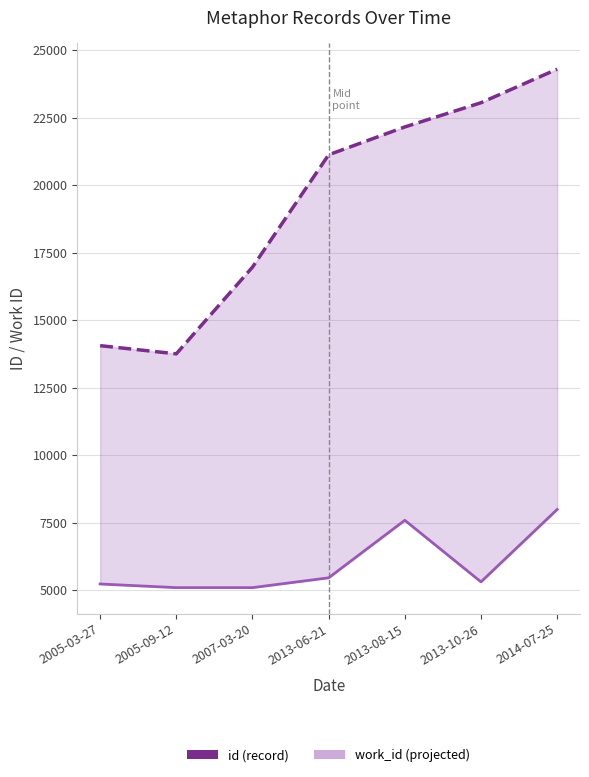

Rank the series at 2013-06-21 from lowest to highest value.

work_id, id